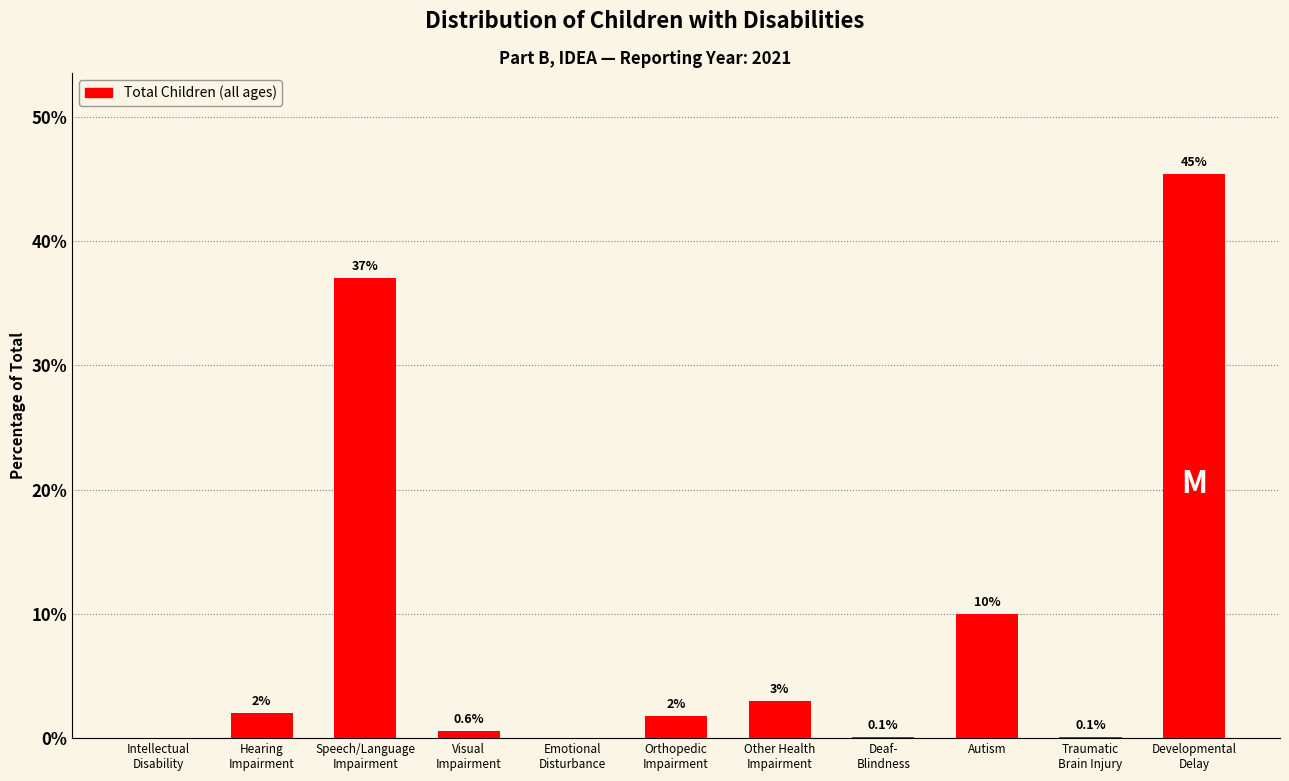

Where is the data nearest to the value 22?

Autism